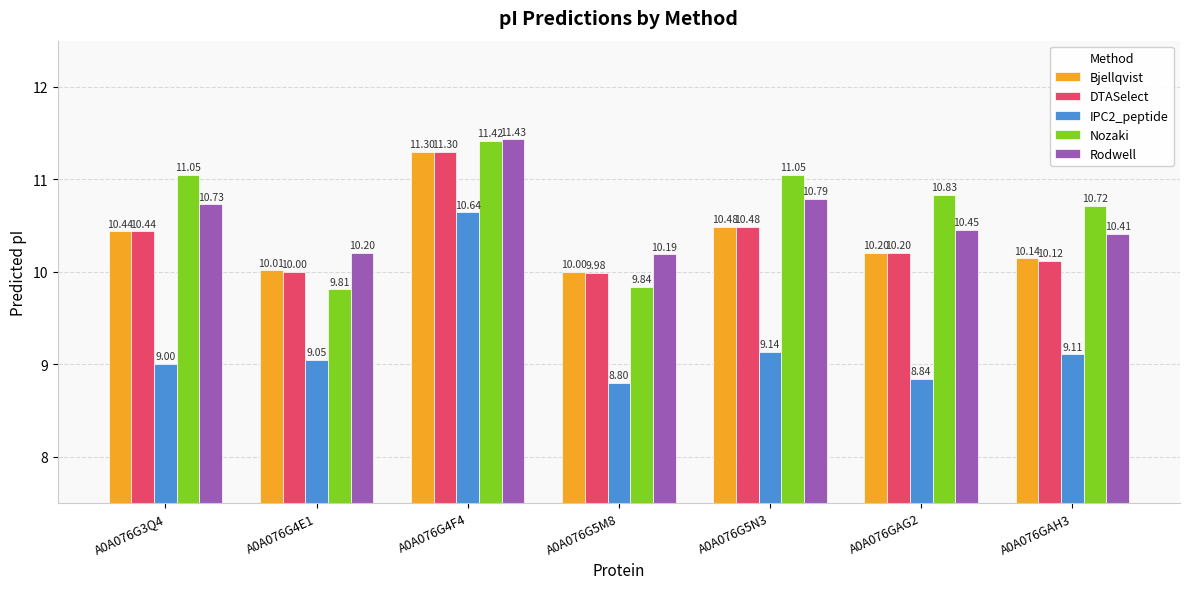

What is the difference between the highest and lowest values at A0A076G4F4?

0.8